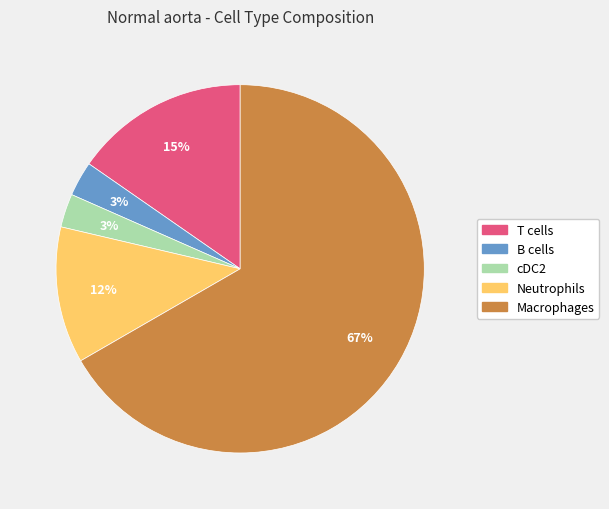

Which slice is the largest?

Macrophages